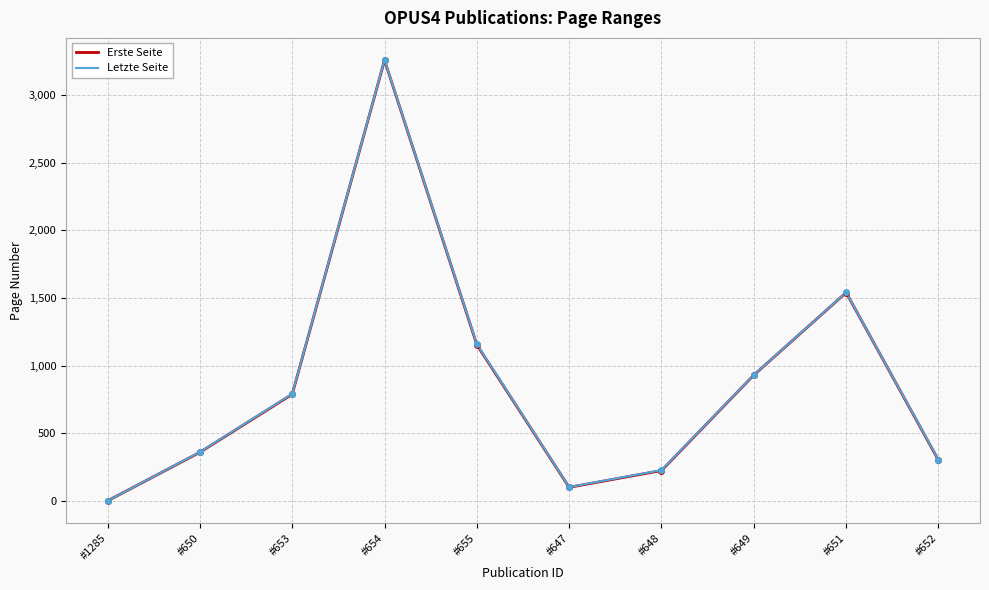

What is the difference between the maximum and minimum values in the Erste Seite series?

3258